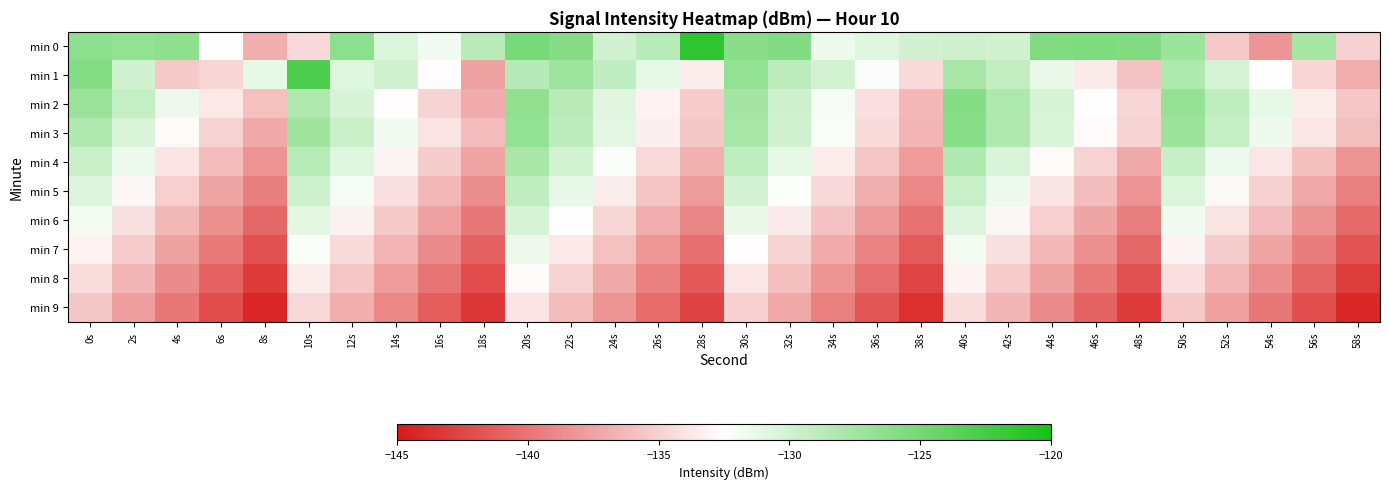

What is the total value across all series at 14s?

-1341.0